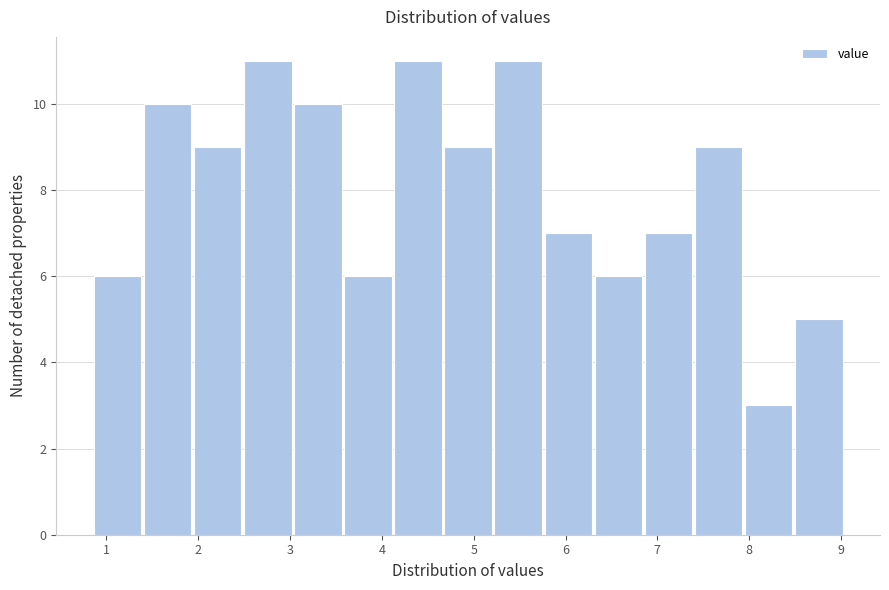

Reading left to right, transcribe this chart: for each bar, give the range it covers on the x-axis and its height. Neither the bar edges nor the heights are printed on the chart, so give them approximately, as read against the axes.

0.9 to 1.4: 6
1.4 to 1.9: 10
1.9 to 2.5: 9
2.5 to 3.0: 11
3.0 to 3.6: 10
3.6 to 4.1: 6
4.1 to 4.7: 11
4.7 to 5.2: 9
5.2 to 5.8: 11
5.8 to 6.3: 7
6.3 to 6.8: 6
6.8 to 7.4: 7
7.4 to 7.9: 9
7.9 to 8.5: 3
8.5 to 9.0: 5